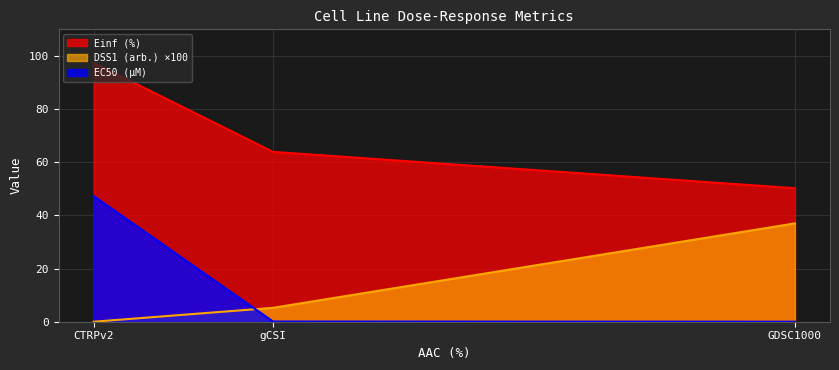

At how many categories does at least one series exceed 31?

3